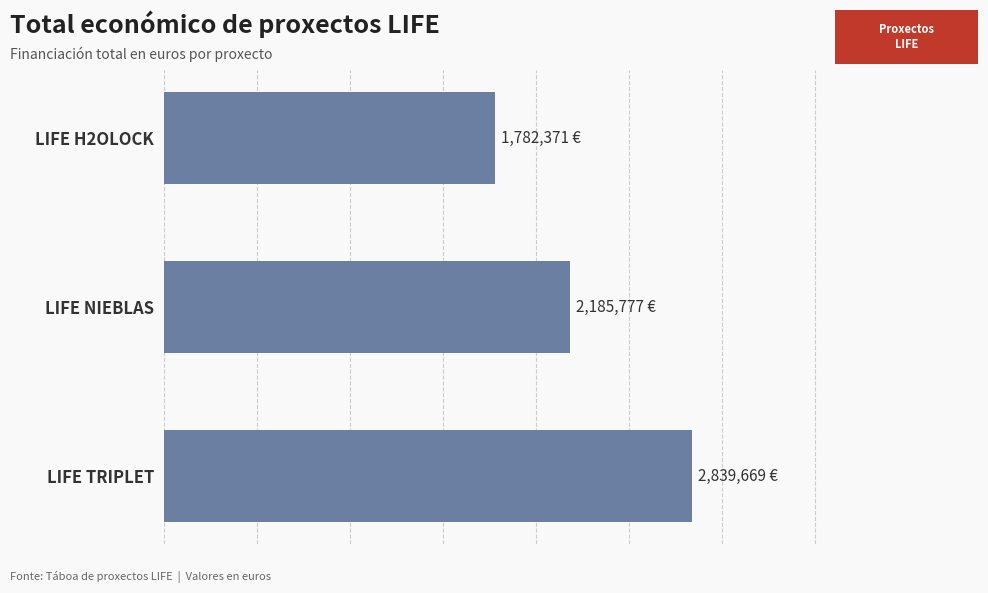

What is the maximum value shown in the chart?

2839669